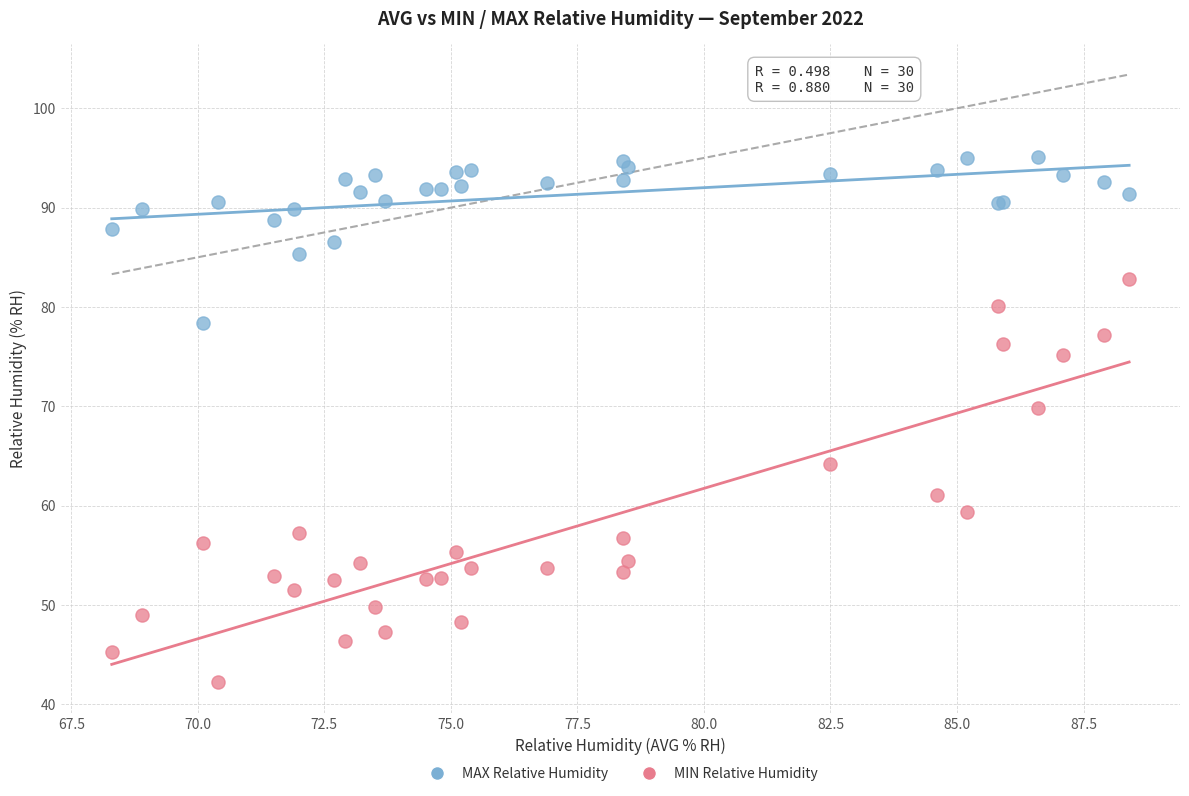

Which series has the widest spread of Y values?

MIN Relative Humidity